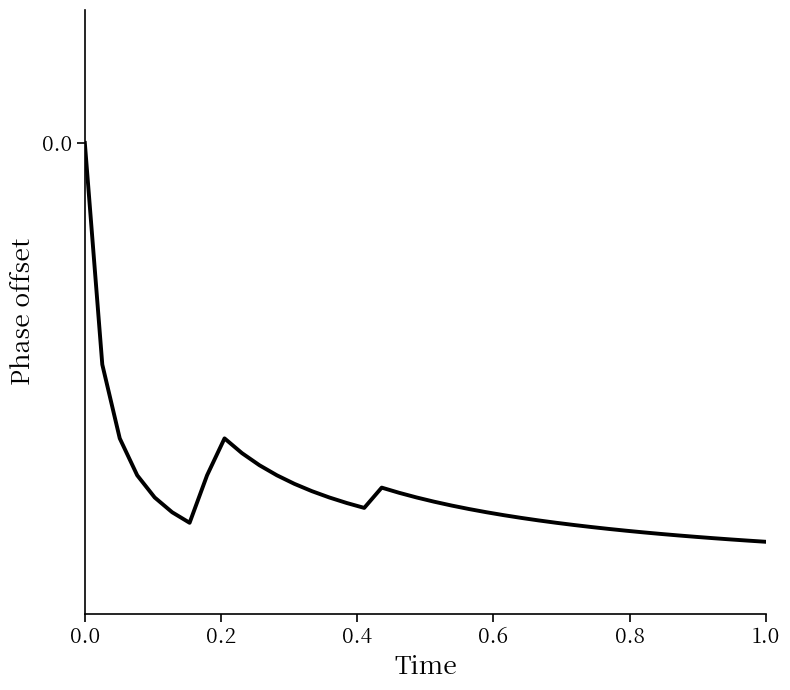

Does the chart have visible grid lines?

No